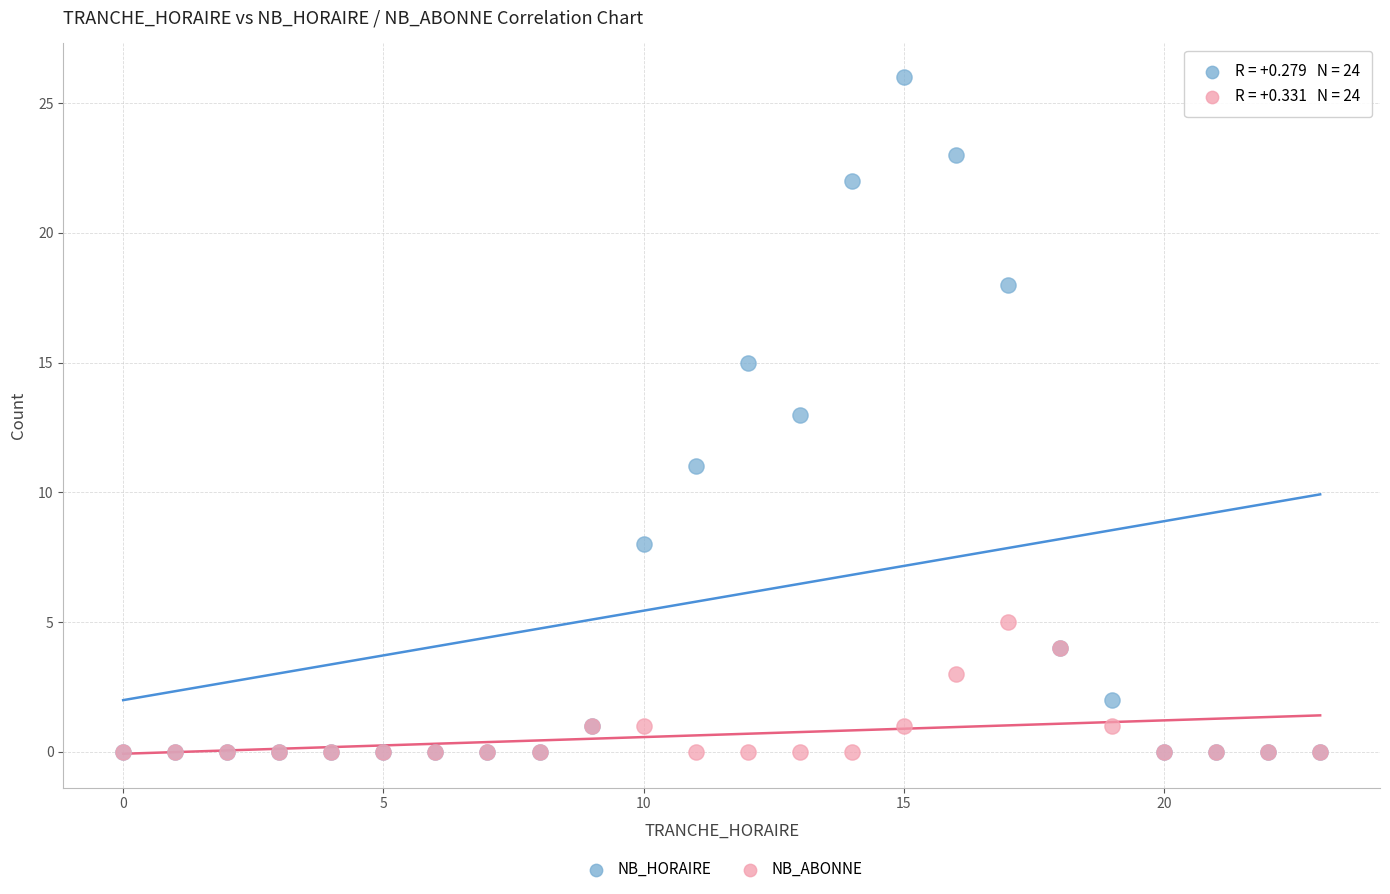

What are all the series names shown in the legend?

NB_HORAIRE, NB_ABONNE